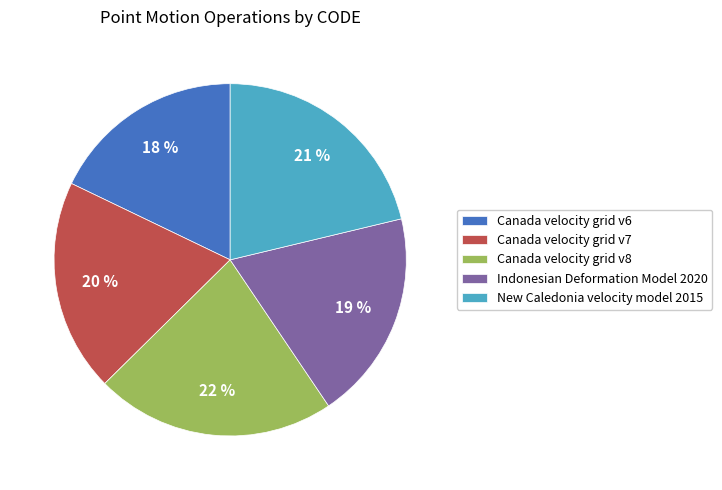

Is the sum of New Caledonia velocity model 2015 and Canada velocity grid v6 greater than half?

No